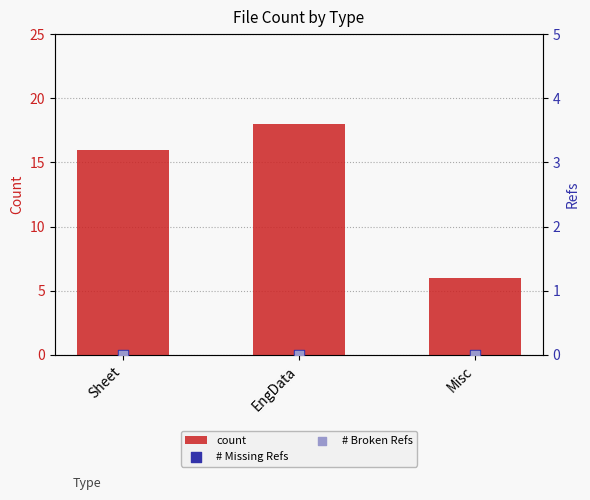

What are all the series names shown in the legend?

count, # Missing Refs, # Broken Refs